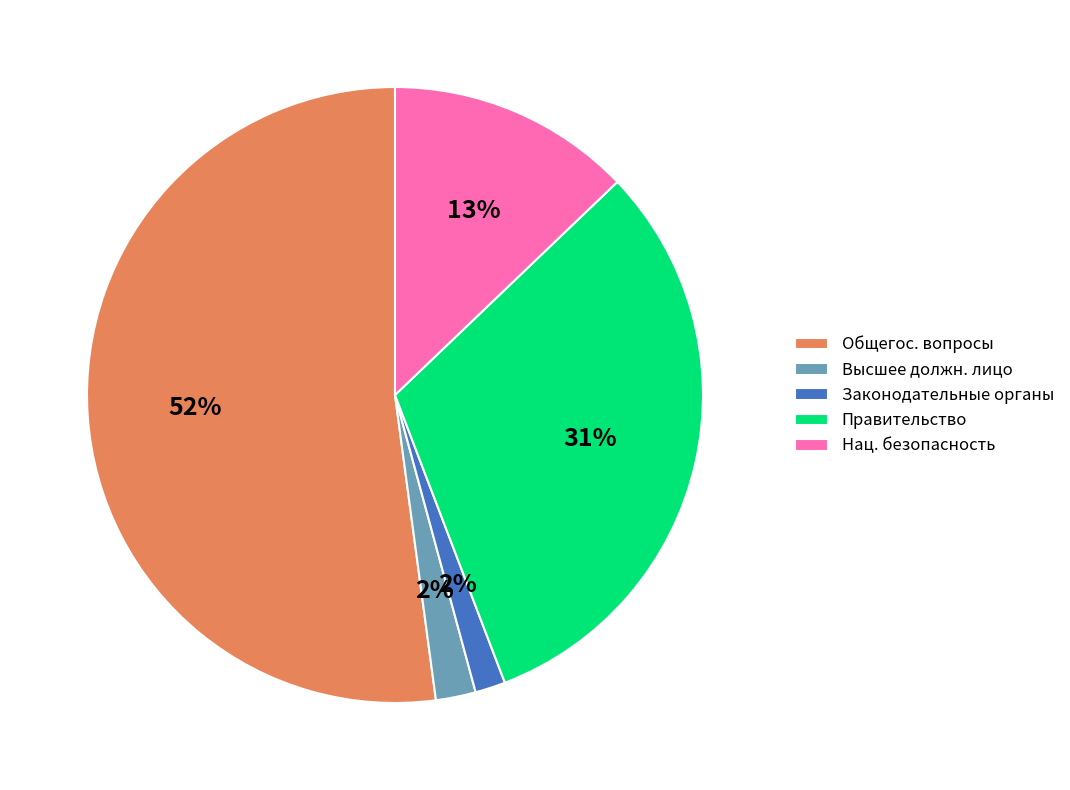

Does any single category account for the majority?

Yes